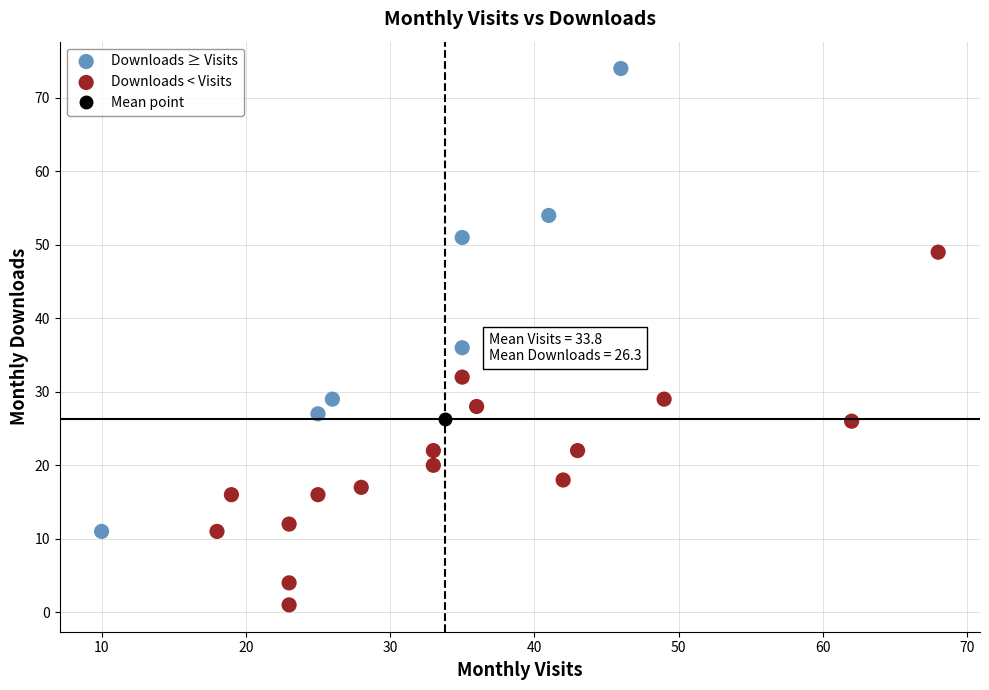

Which series contains the highest Y value?

Downloads ≥ Visits